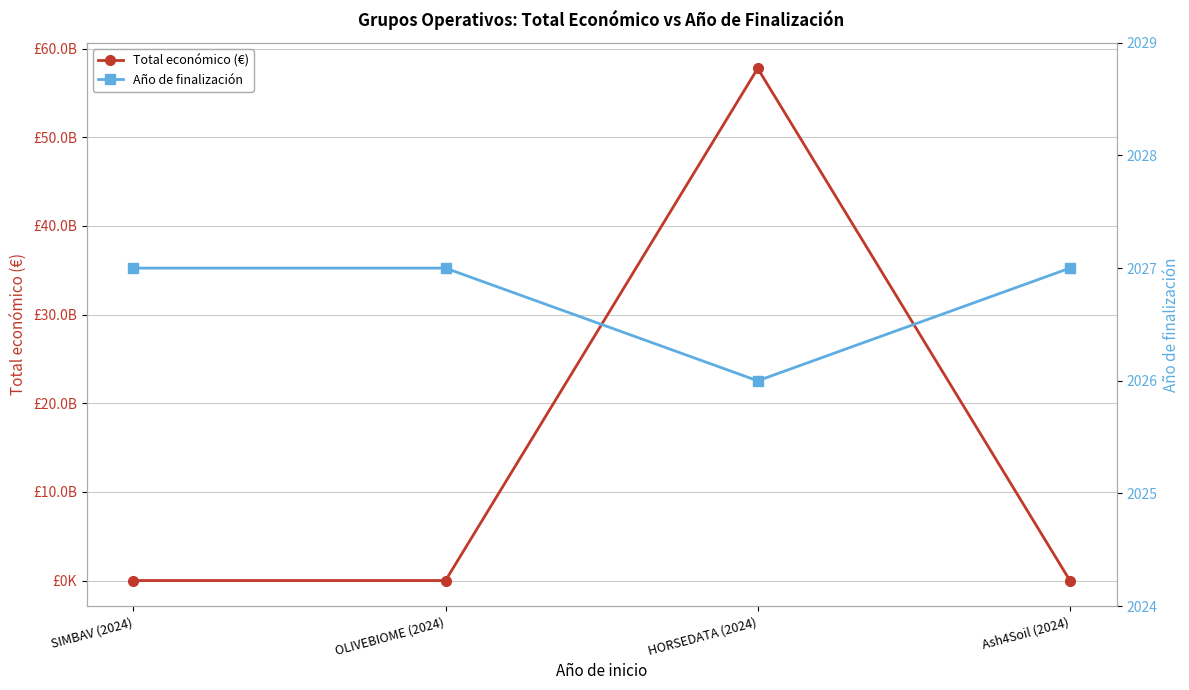

At which label does Total económico (€) first exceed 600000?

HORSEDATA (2024)